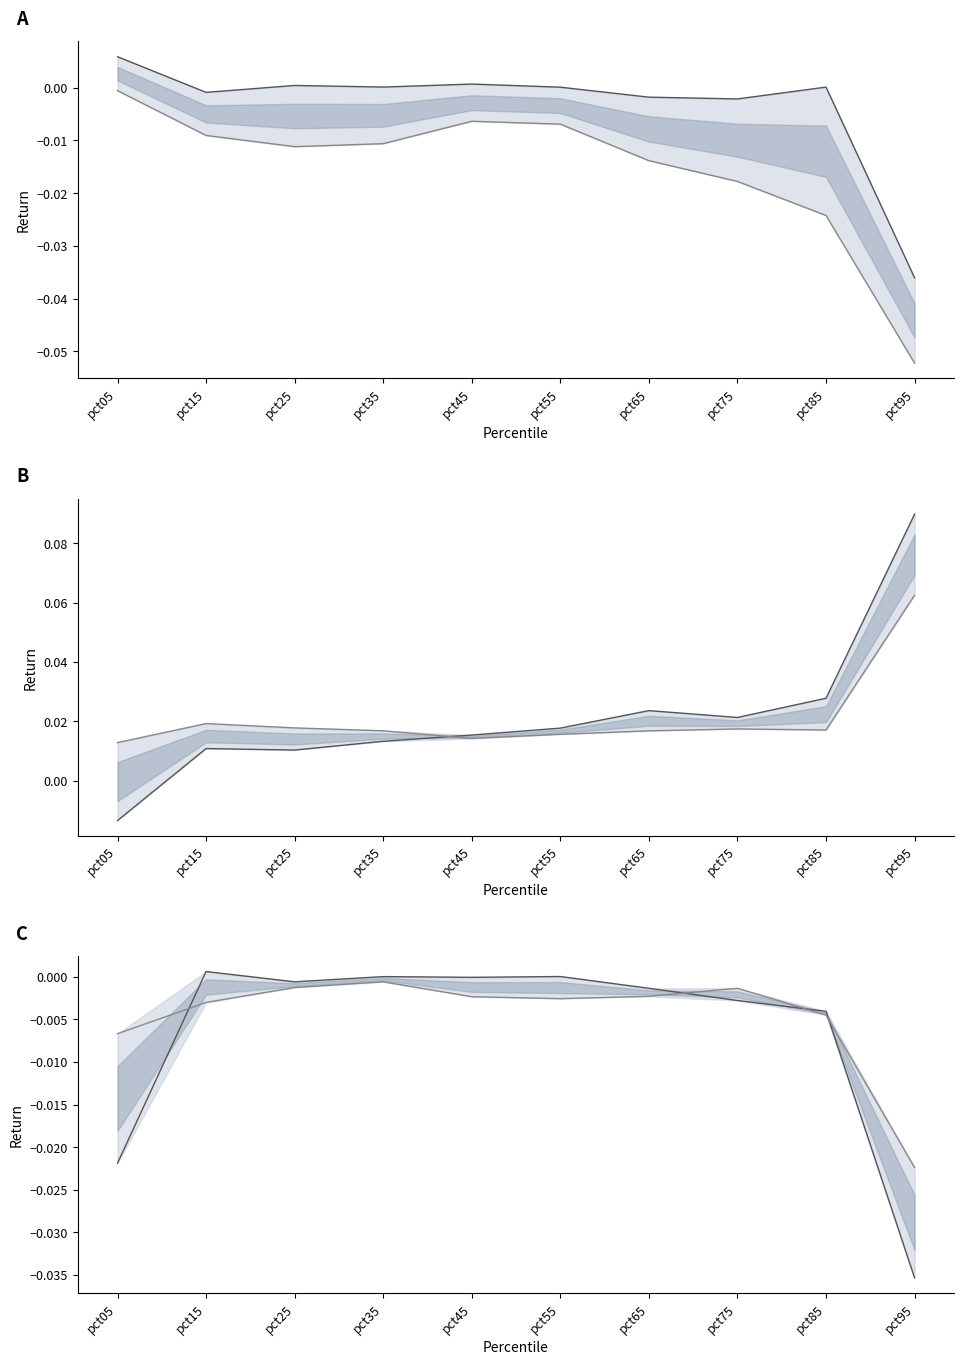

What is the sum of all Jun values?

-0.1